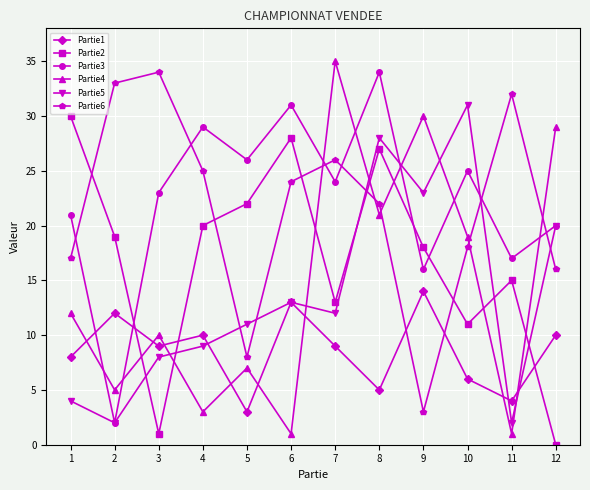

How many categories are shown in the chart?

12